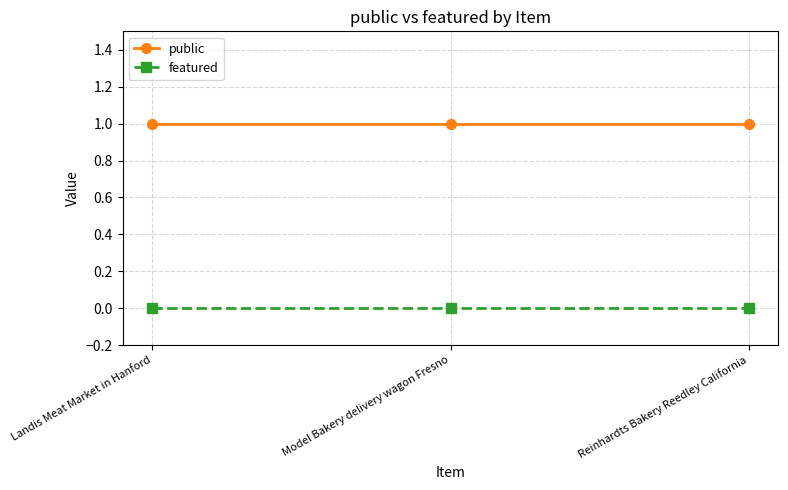

Is it true that public equals 2 at Landis Meat Market in Hanford?

False